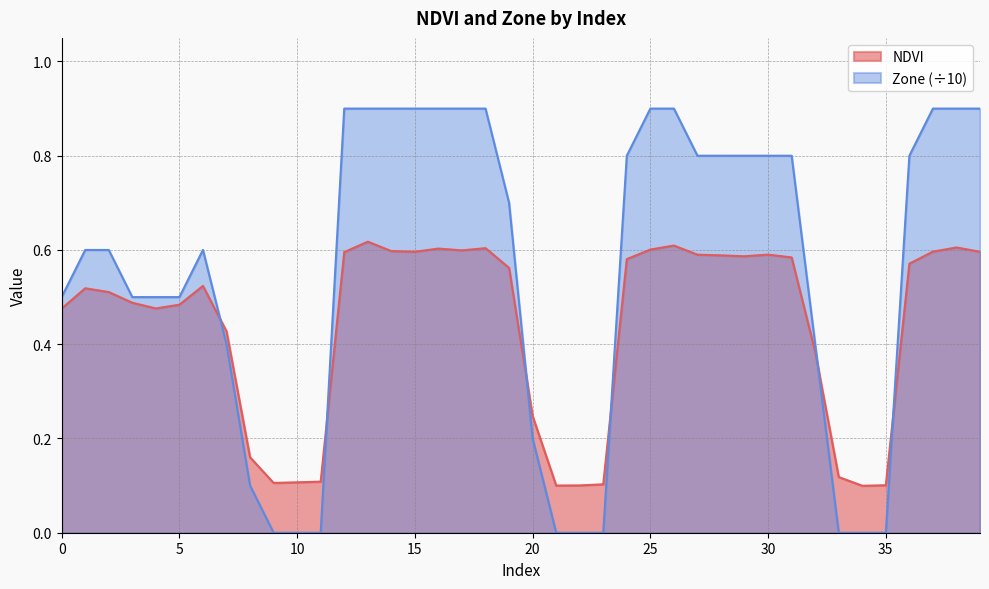

The NDVI series shows 0.6 at 28. True or false?

True